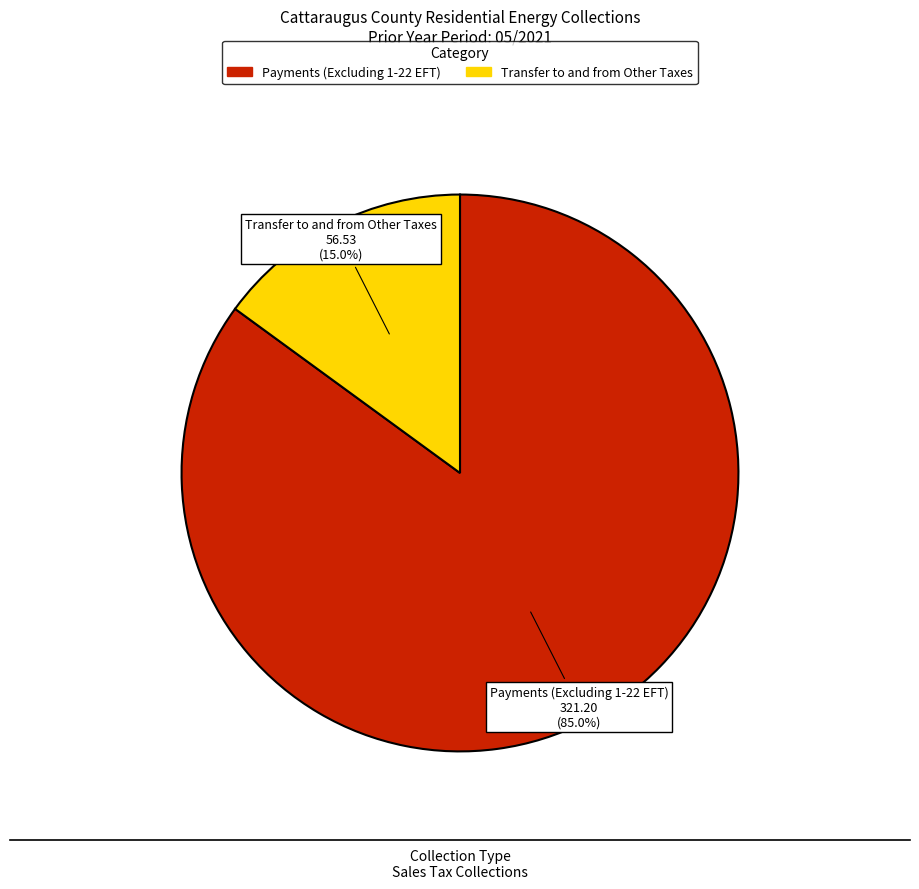

Is there any slice that represents more than half of the pie?

Yes